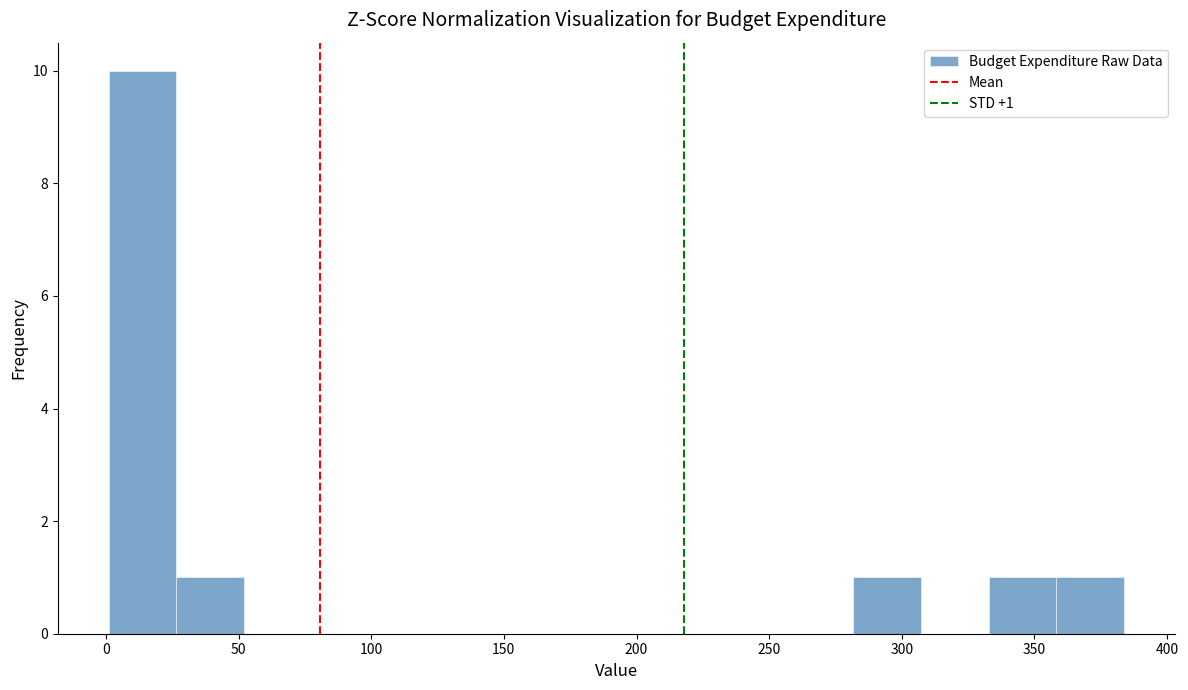

Which range on the x-axis has the tallest bar?

0 to 25